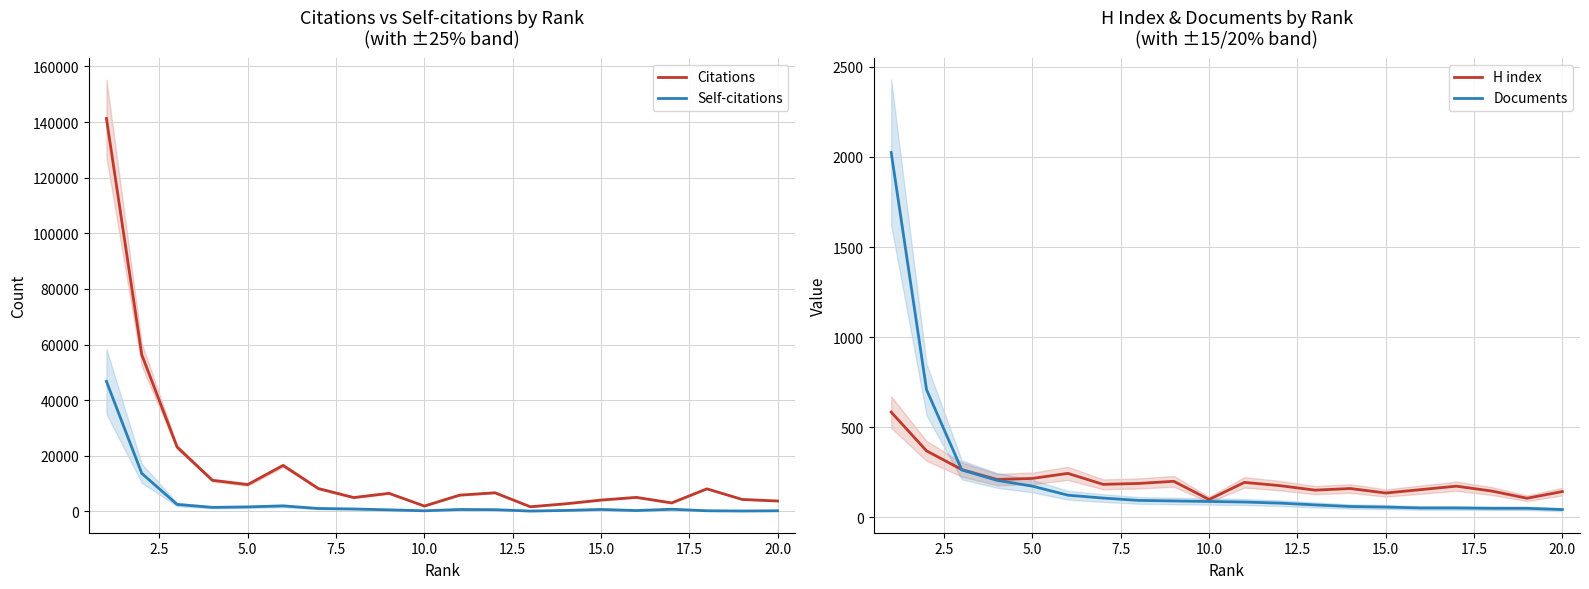

Is it true that H index equals 200 at 12?

False